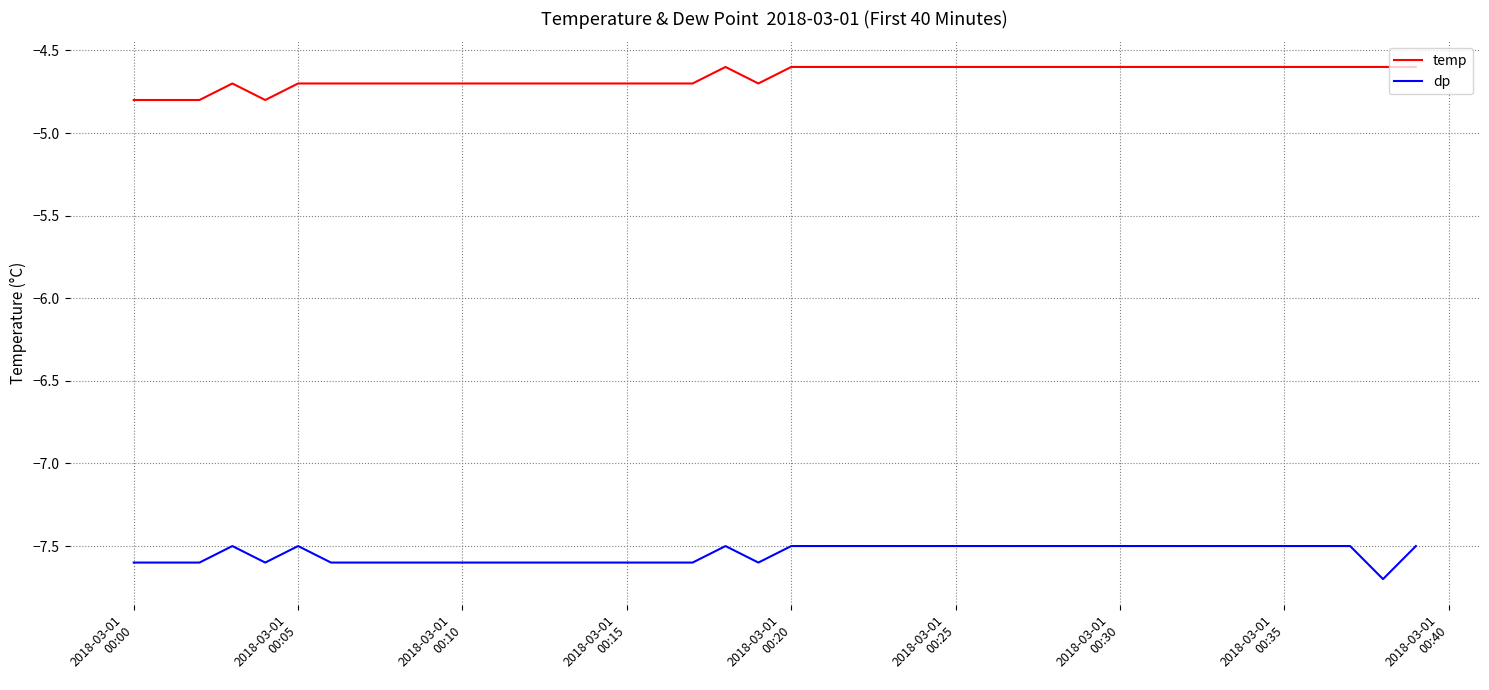

List the series in order of their overall mean, highest first.

temp, dp